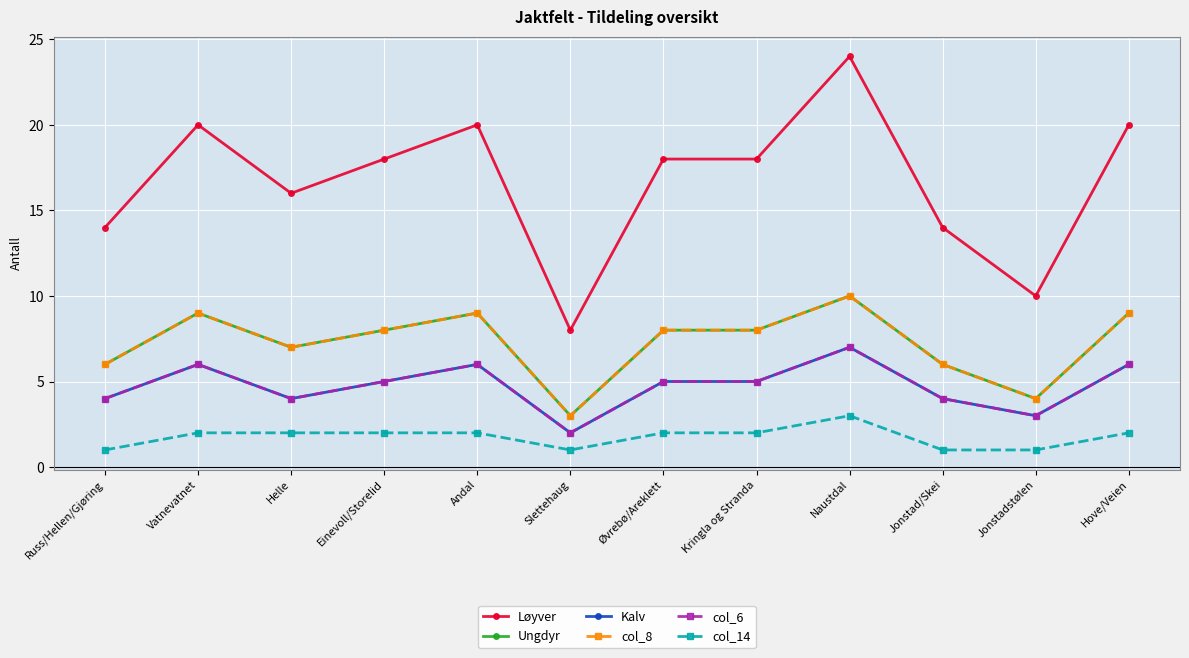

What are all the series names shown in the legend?

Løyver, Ungdyr, Kalv, col_8, col_6, col_14